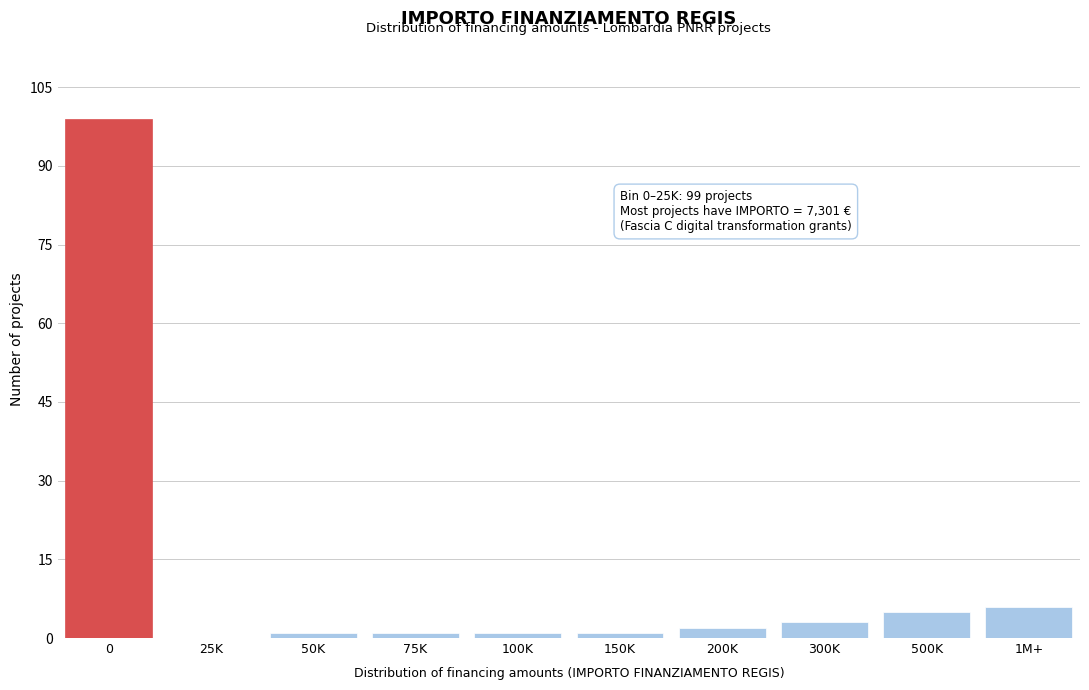

Reading left to right, transcribe all the data shown in this chart.

0=99	25K=0	50K=1	75K=1	100K=1	150K=1	200K=2	300K=3	500K=5	1M+=6